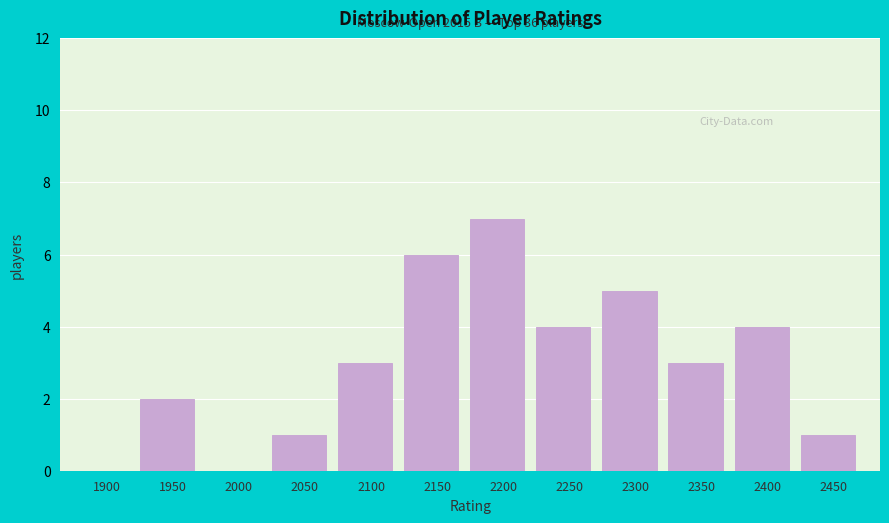

Reading left to right, list all the values displayed in this chart.

1900=0	1950=2	2000=0	2050=1	2100=3	2150=6	2200=7	2250=4	2300=5	2350=3	2400=4	2450=1